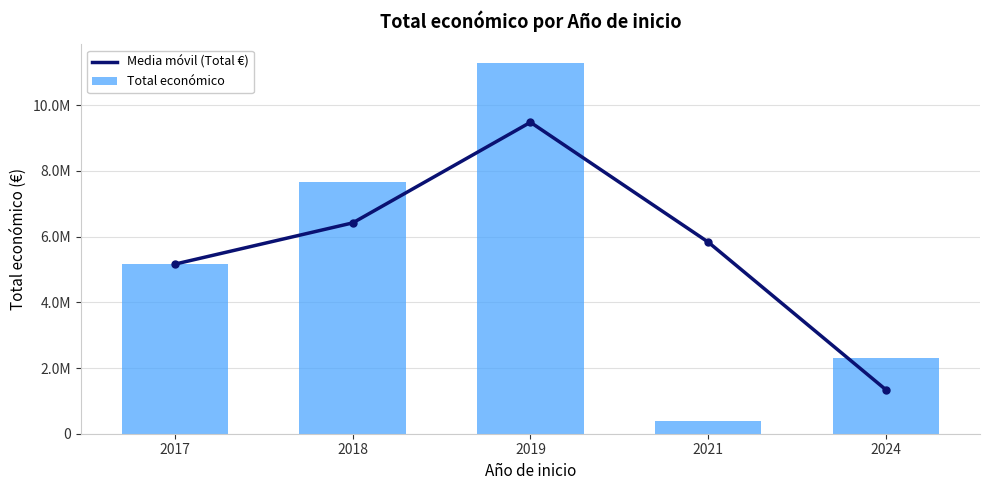

Between 2021 and 2017, which is larger?

2021